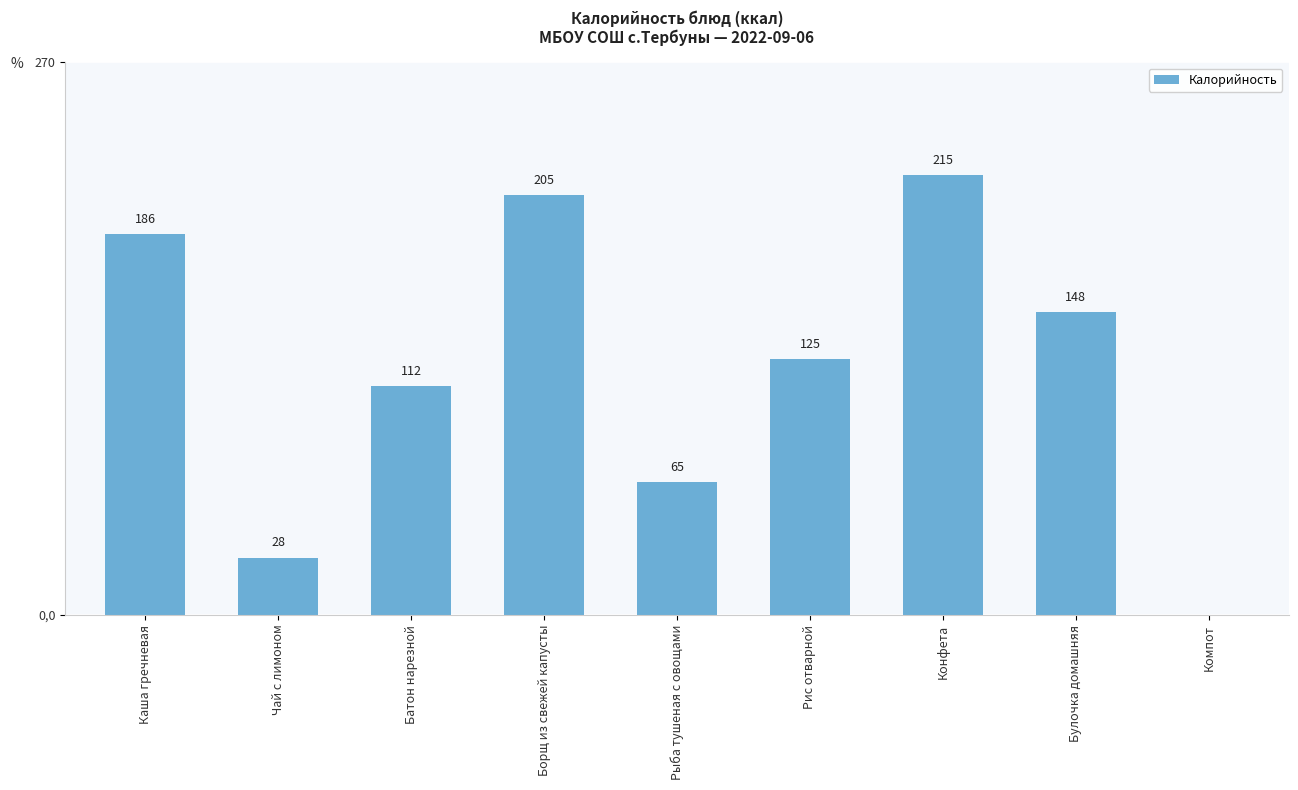

Reading left to right, list all the values displayed in this chart.

Каша гречневая=186	Чай с лимоном=28	Батон нарезной=112	Борщ из свежей капусты=205	Рыба тушеная с овощами=65	Рис отварной=125	Конфета=215	Булочка домашняя=148	Компот=0